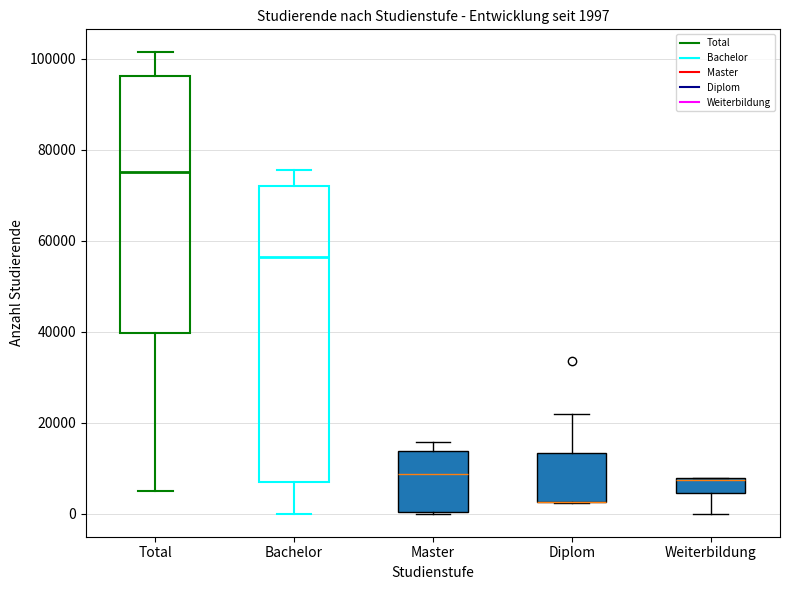

Comparing the boxes themselves (not the whiskers), which one is the tallest?

Bachelor